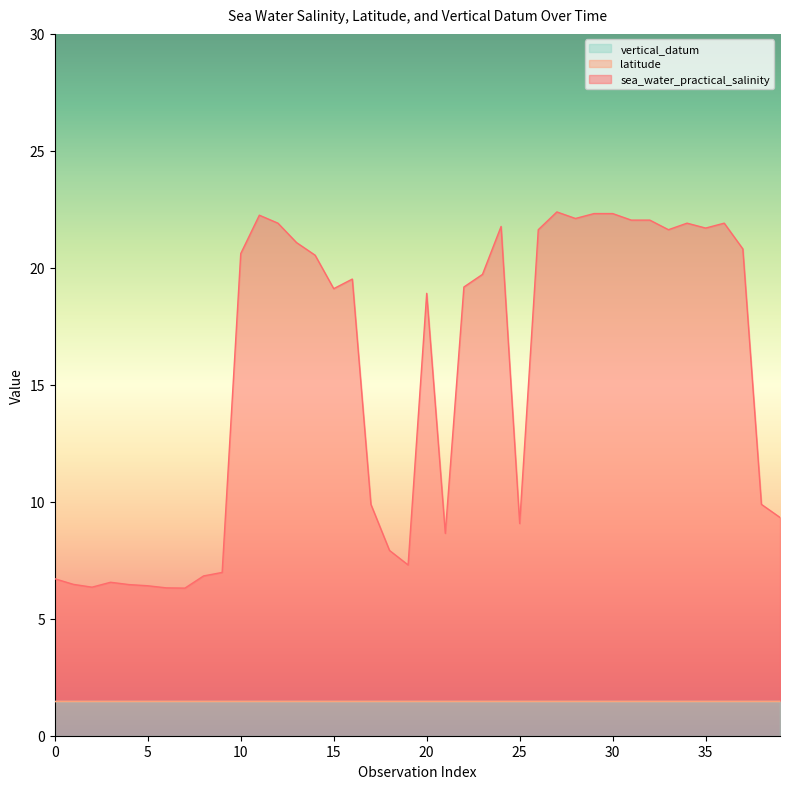

What are all the series names shown in the legend?

sea_water_practical_salinity, latitude, vertical_datum